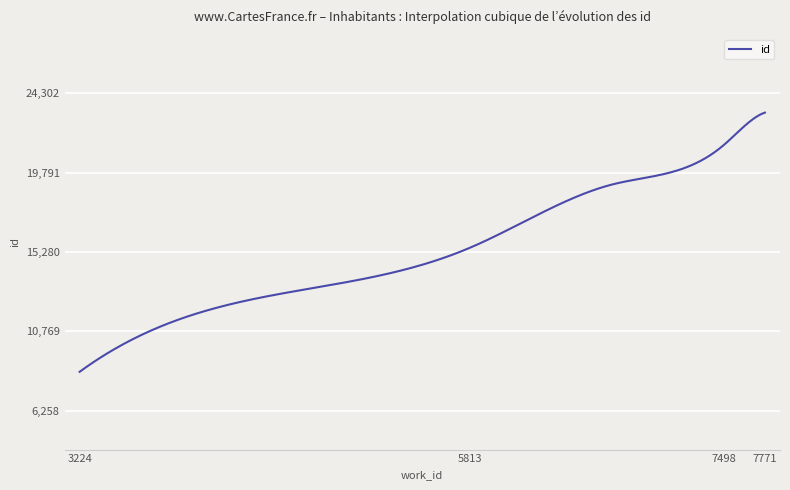

What is the smallest value displayed?

8468.0